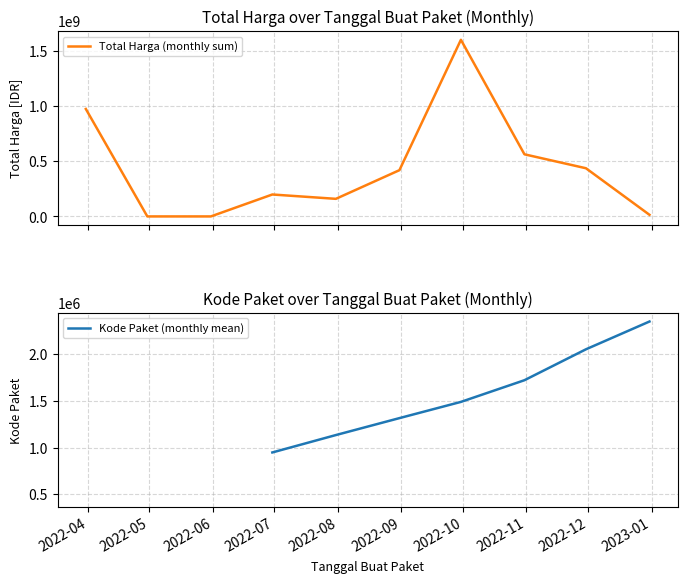

The Total Harga (monthly sum) series shows 1604159000.0 at 2022-10. True or false?

True